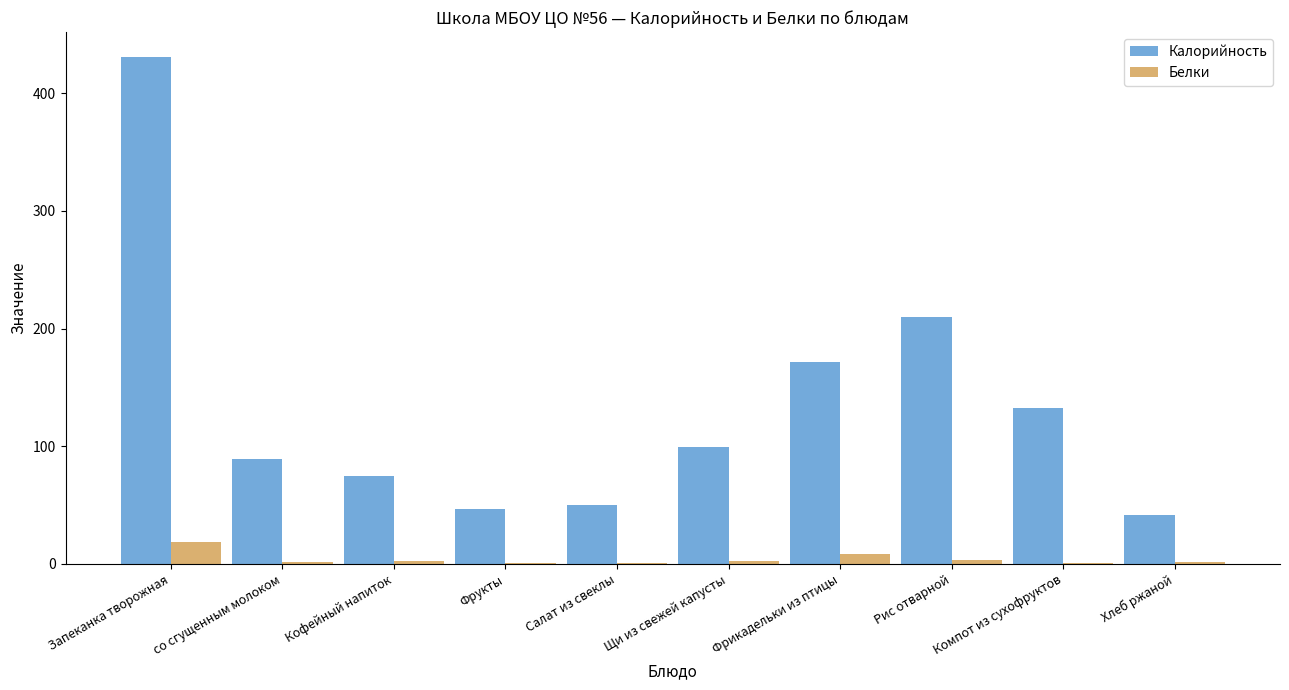

At which label does Белки reach its peak?

Запеканка творожная